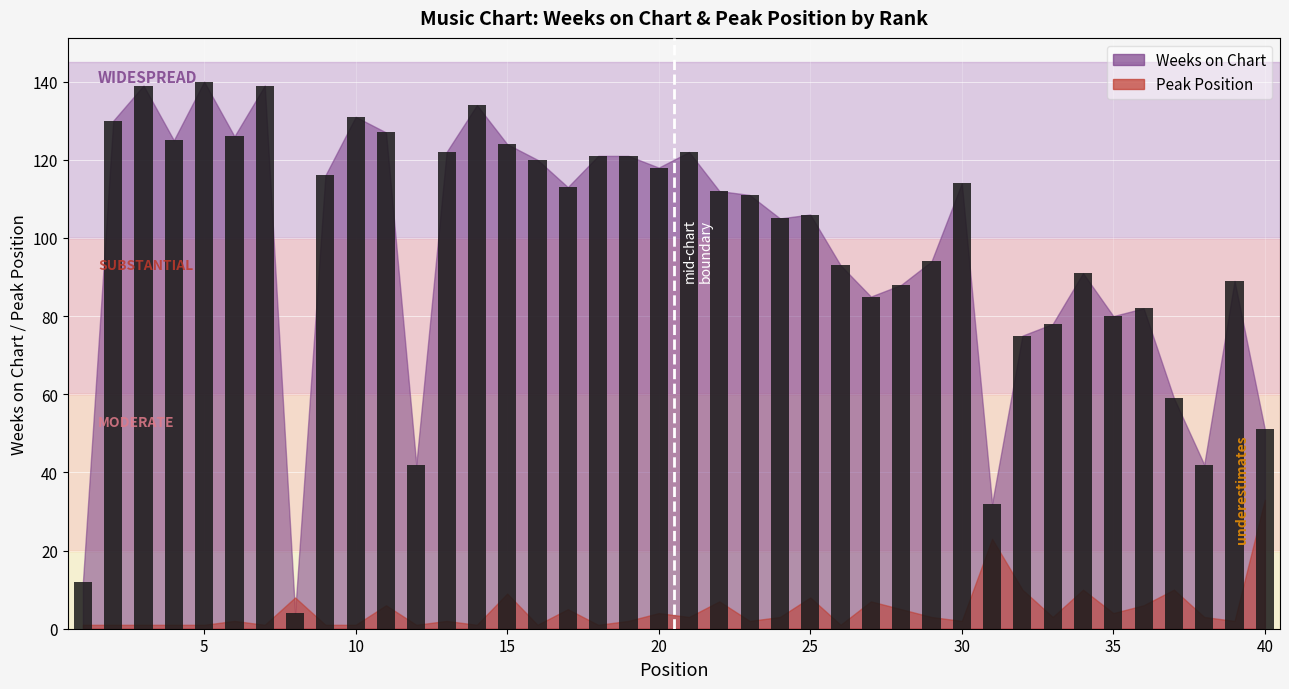

What is the smallest value displayed?

4